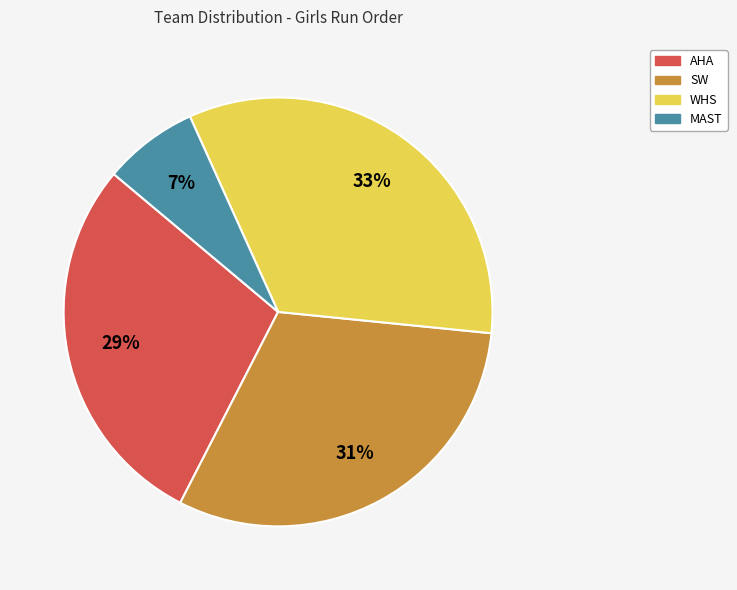

Rank the categories by value from highest to lowest.

WHS, SW, AHA, MAST